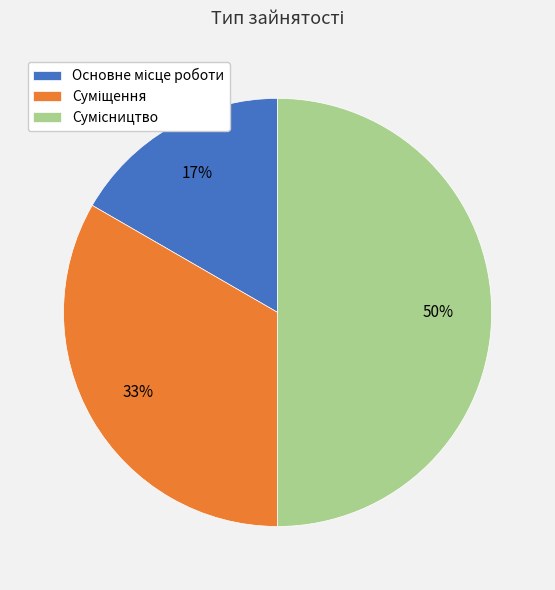

To the nearest percent, what is the average slice percentage?

33%